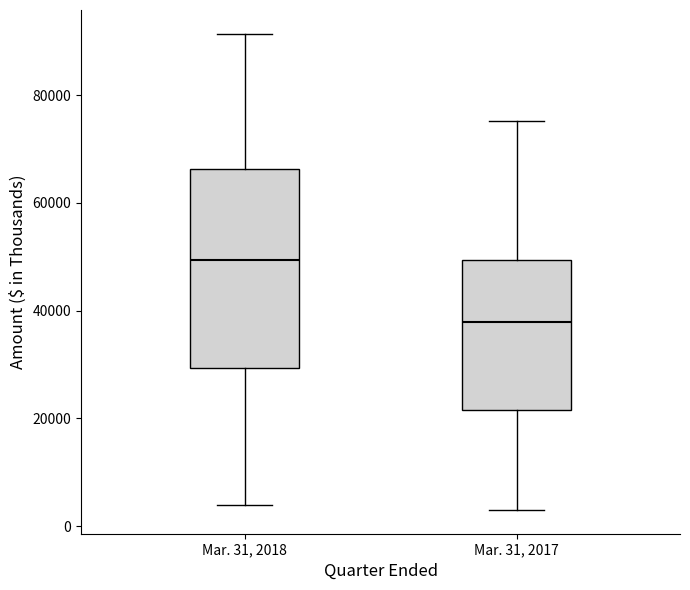

Where does the lower whisker of the box for Mar. 31, 2018 end on the y-axis? The values are not printed on the chart, so give them approximately, as read against the axis.

4000